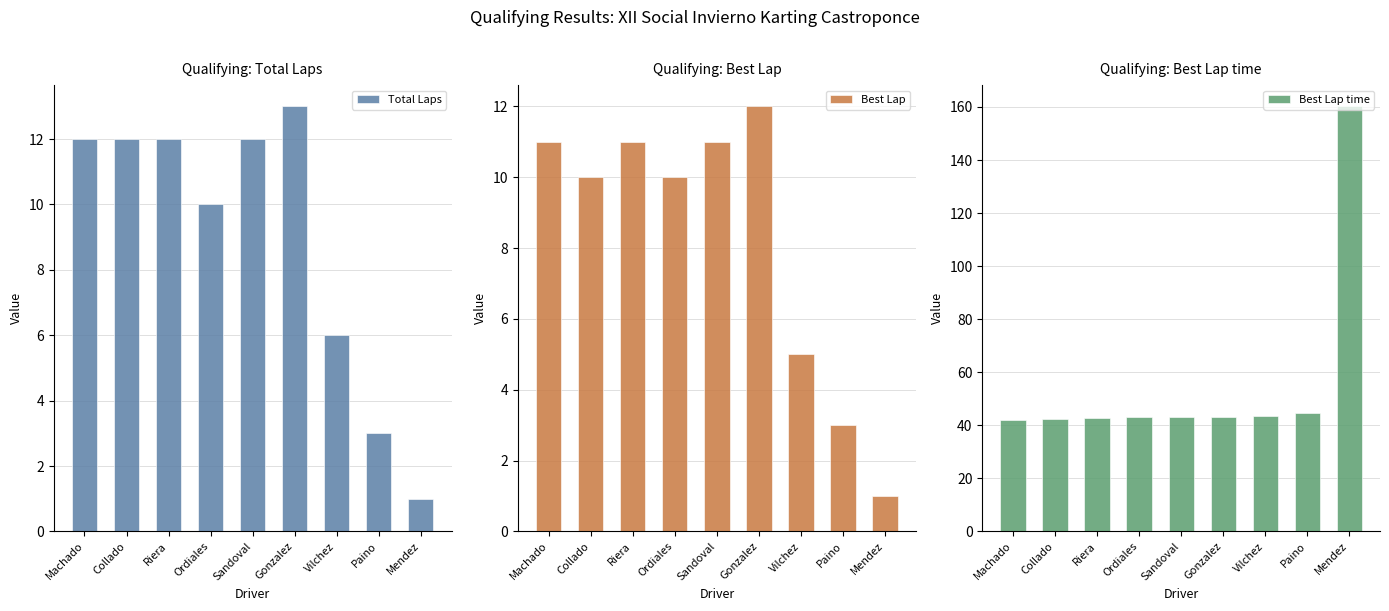

What is the minimum value for Total Laps?

1